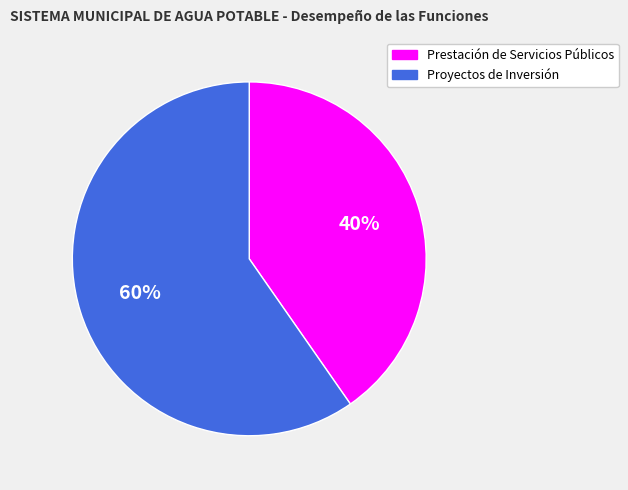

True or false: Prestación de Servicios Públicos accounts for 40% of the total.

True